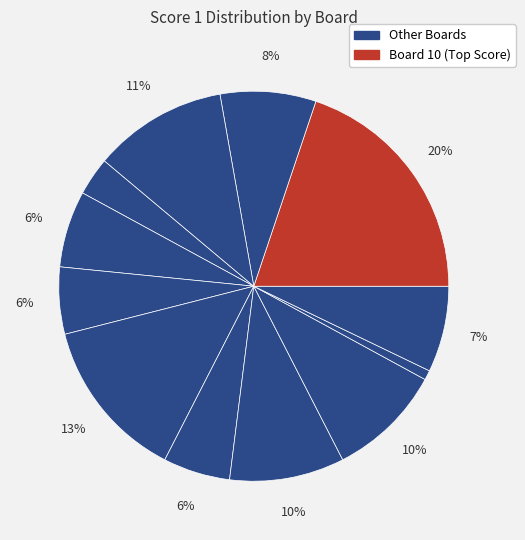

Which category has the biggest portion of the pie?

10